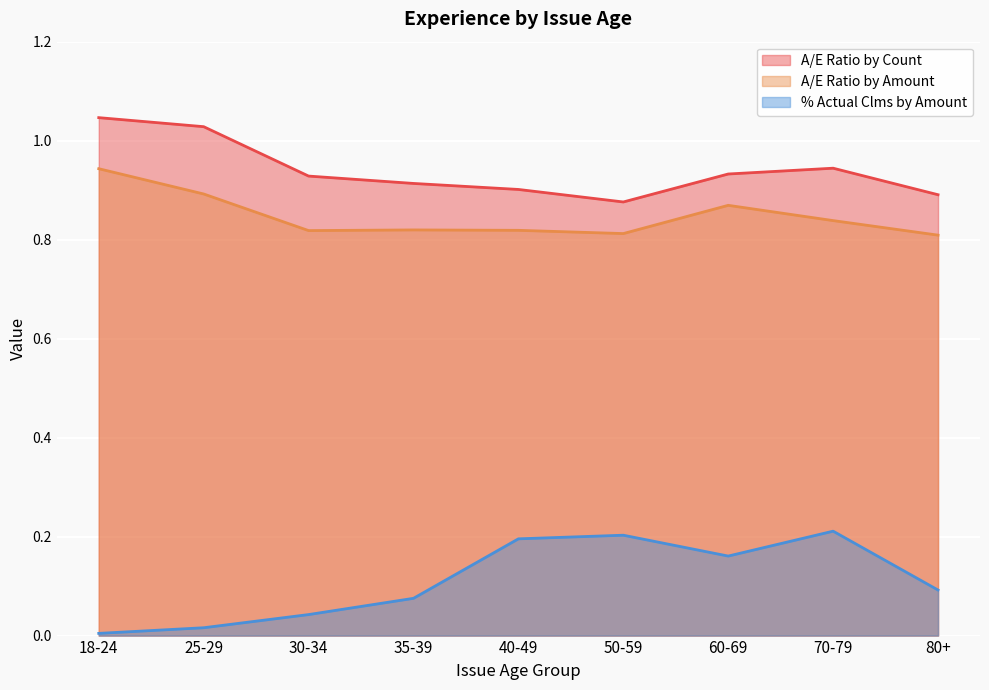

What is the approximate value of A/E Ratio by Count at 40-49?

0.9